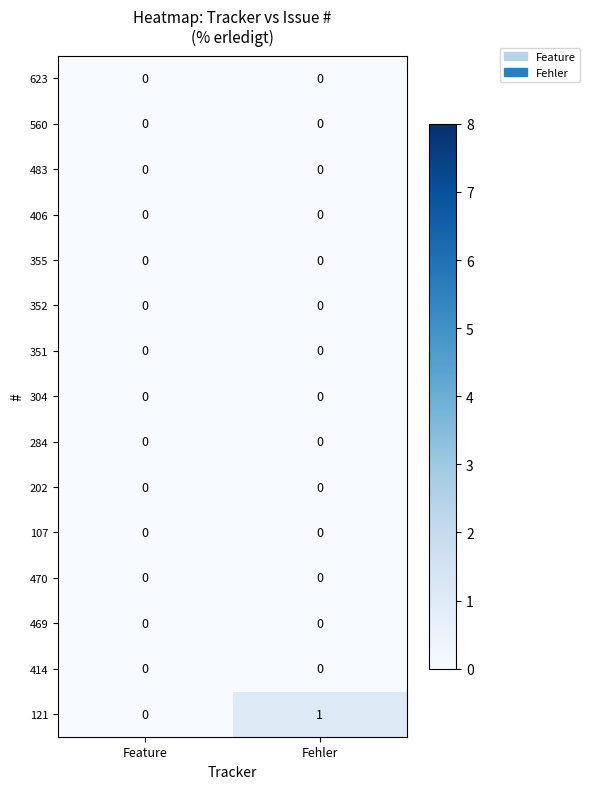

Which series has the largest range (max minus min)?

121